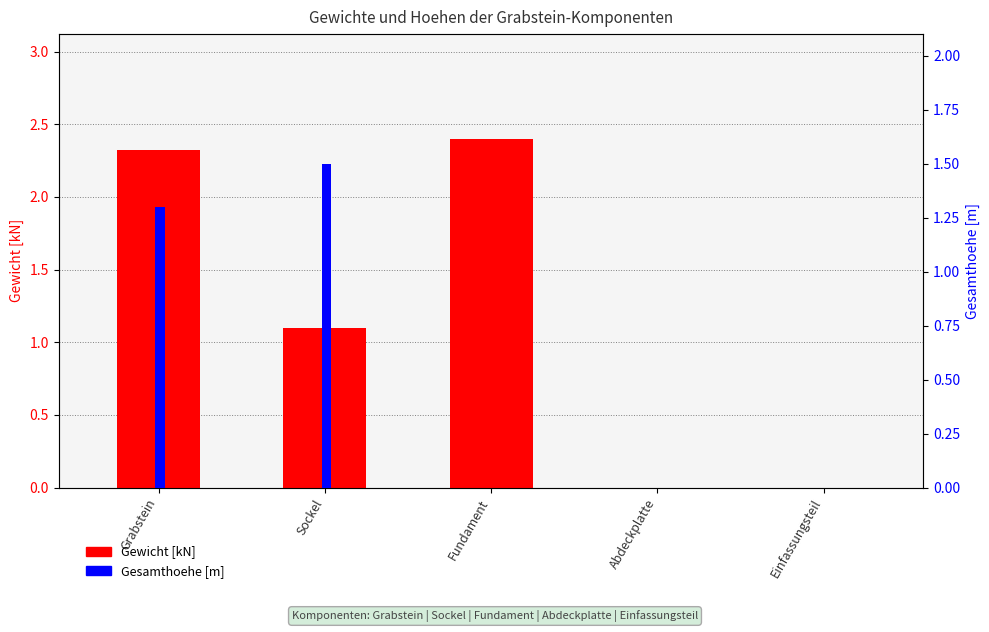

Reading right to left, list all the values displayed in this chart.

Gewicht [kN]: 0.0	0.0	2.4	1.1	2.3
Gesamthoehe [m]: 0.0	0.0	0.0	1.5	1.3